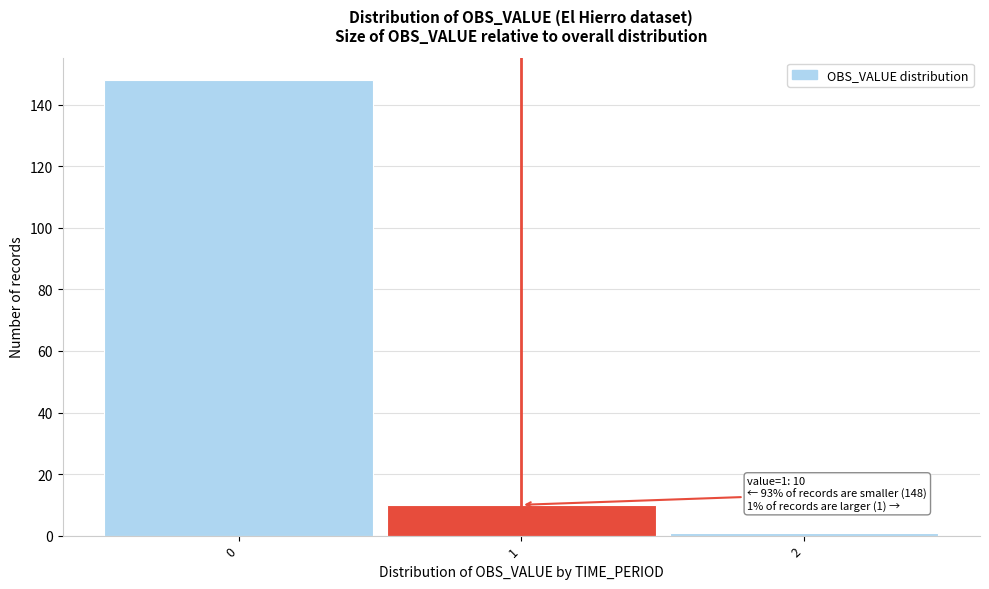

Which range on the x-axis has the tallest bar?

-0.5 to 0.5